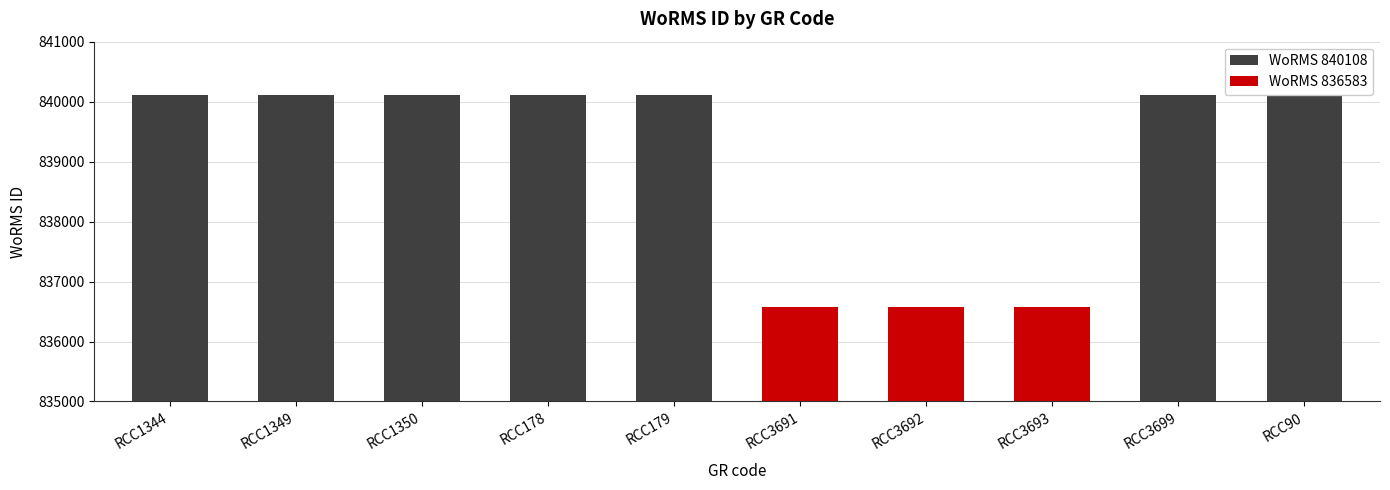

What is the sum of the values at RCC3693 and RCC1349?

1676691